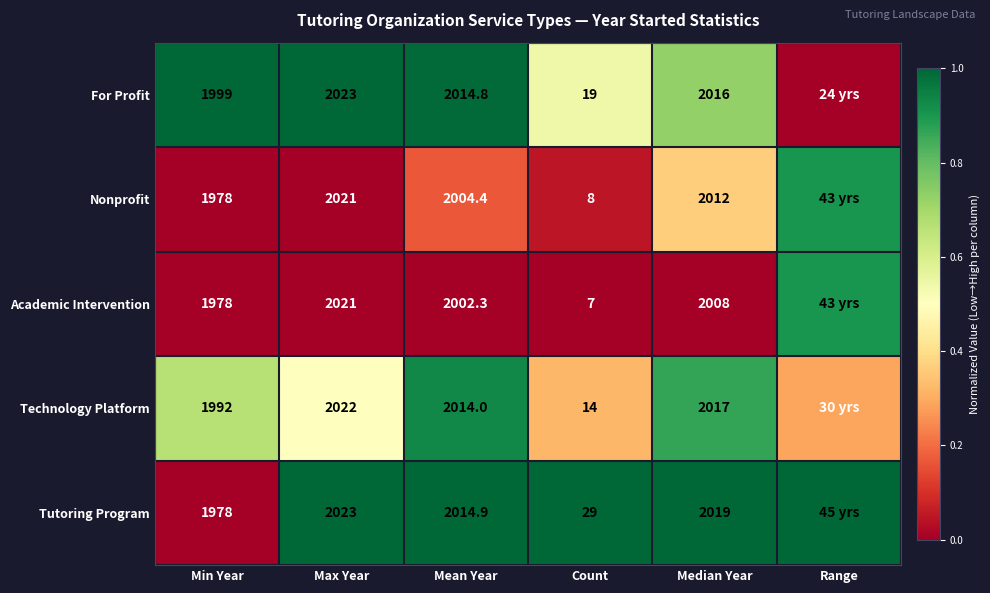

At how many categories does at least one series exceed 0?

6